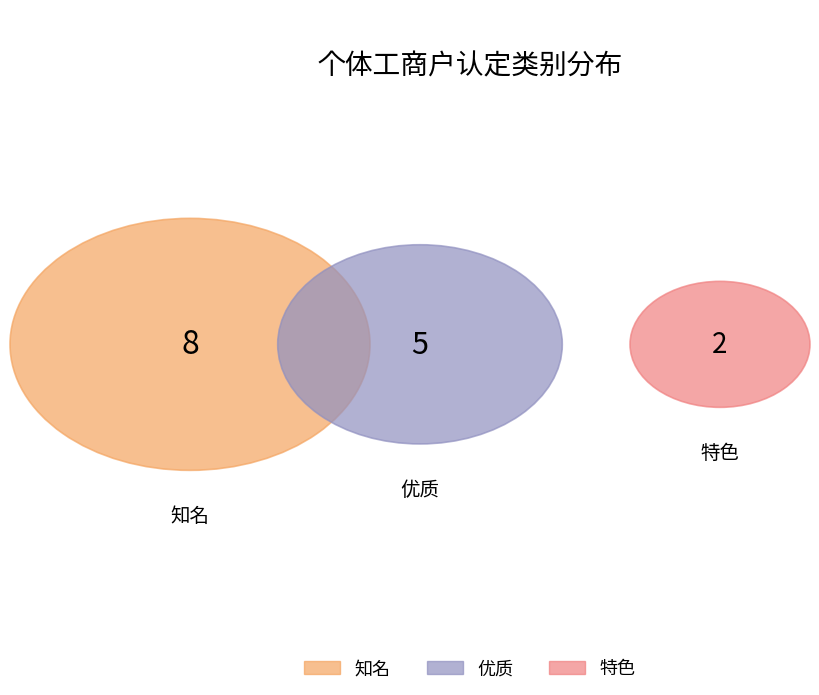

To the nearest percent, what portion does 知名 represent?

53%